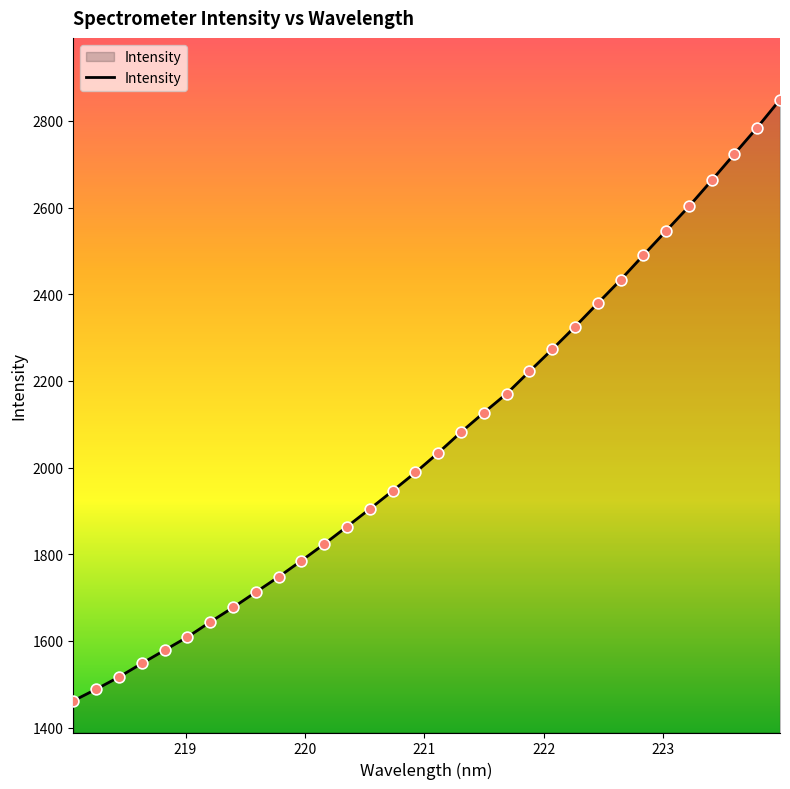

What is the smallest value displayed?

1461.7